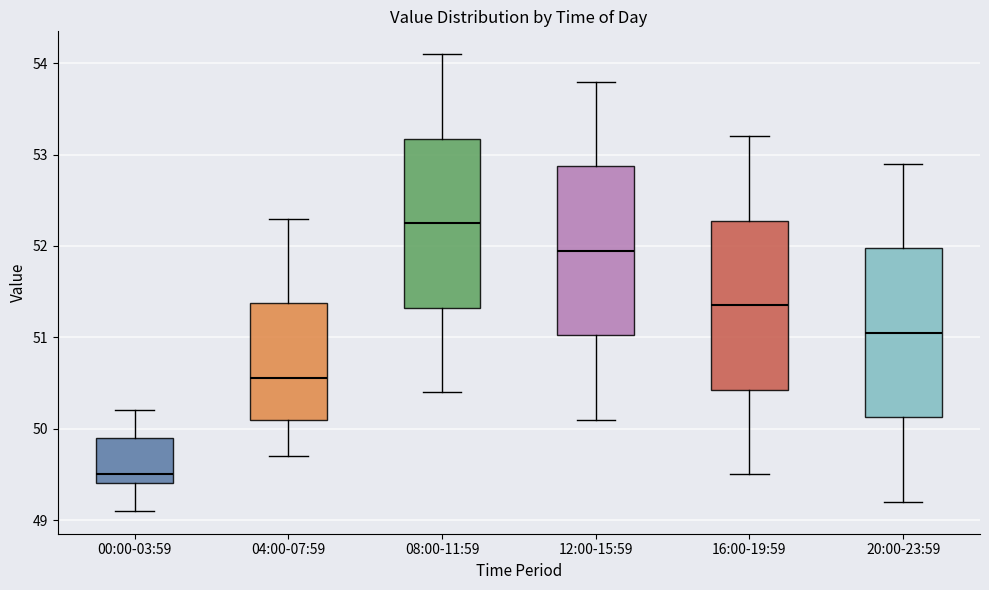

Where does the lower whisker of the box for 20:00-23:59 end on the y-axis? The values are not printed on the chart, so give them approximately, as read against the axis.

49.2